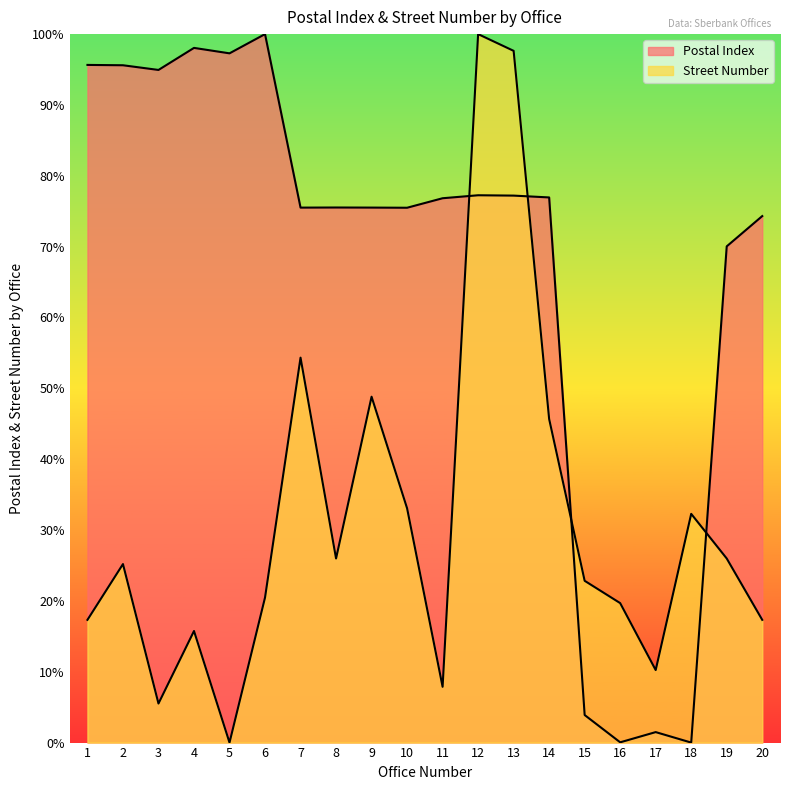

Rank the series at 16 from lowest to highest value.

Postal Index, Street Number